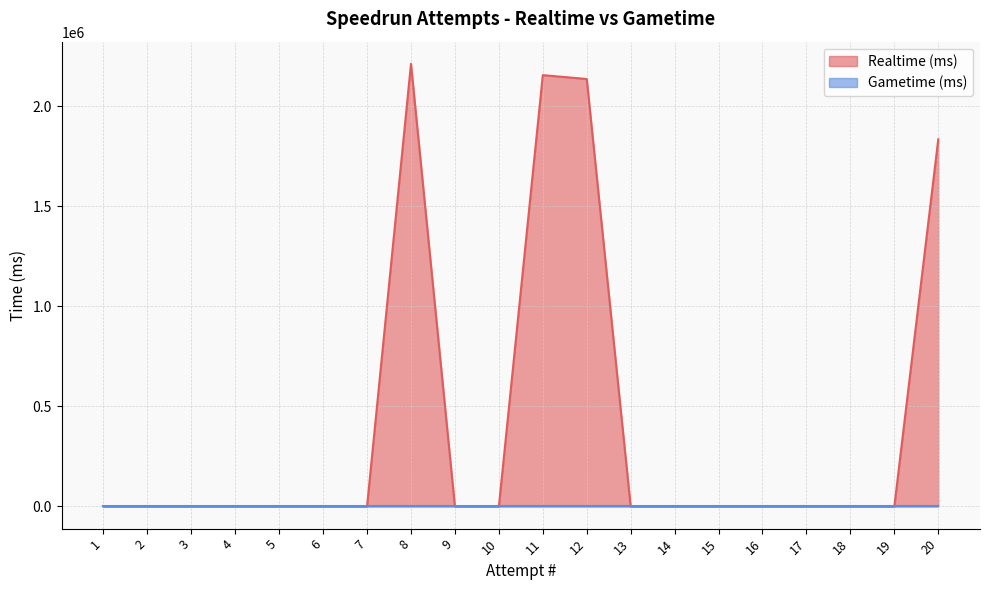

Which label corresponds to the largest value in the chart?

8